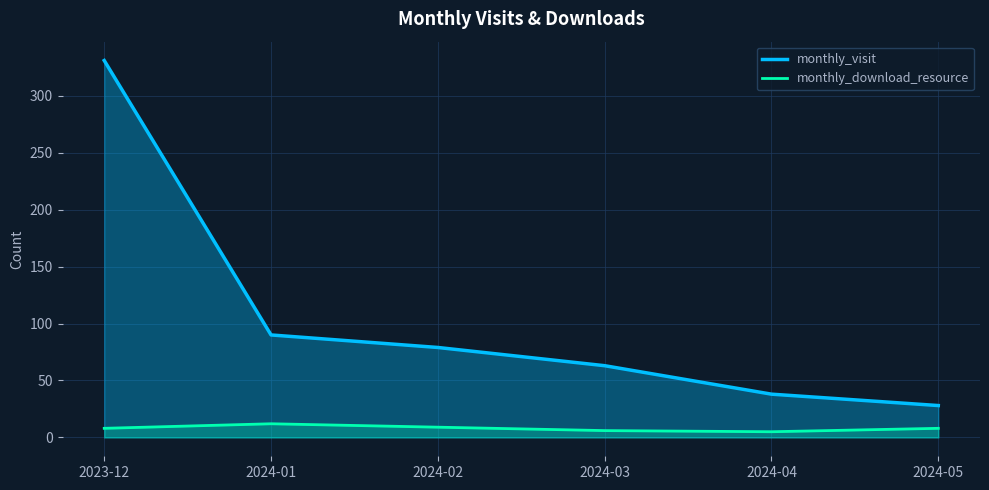

What is the sum of all monthly_visit values?

629